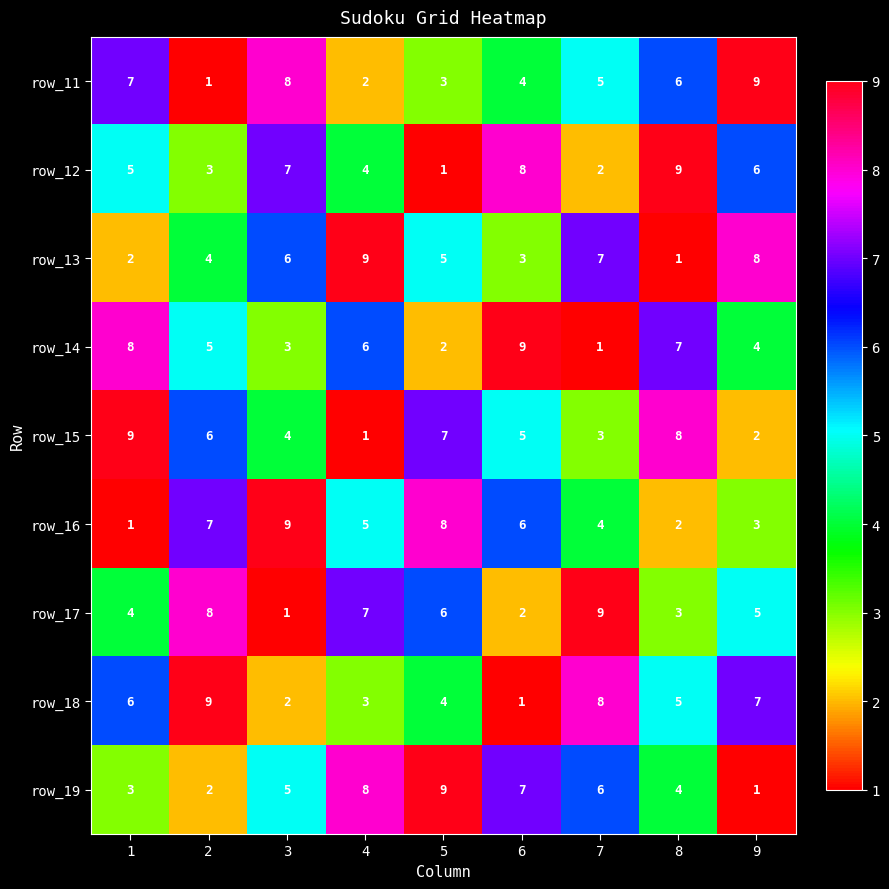

Is the value of row_14 at 8 greater than the value of row_12 at 8?

No